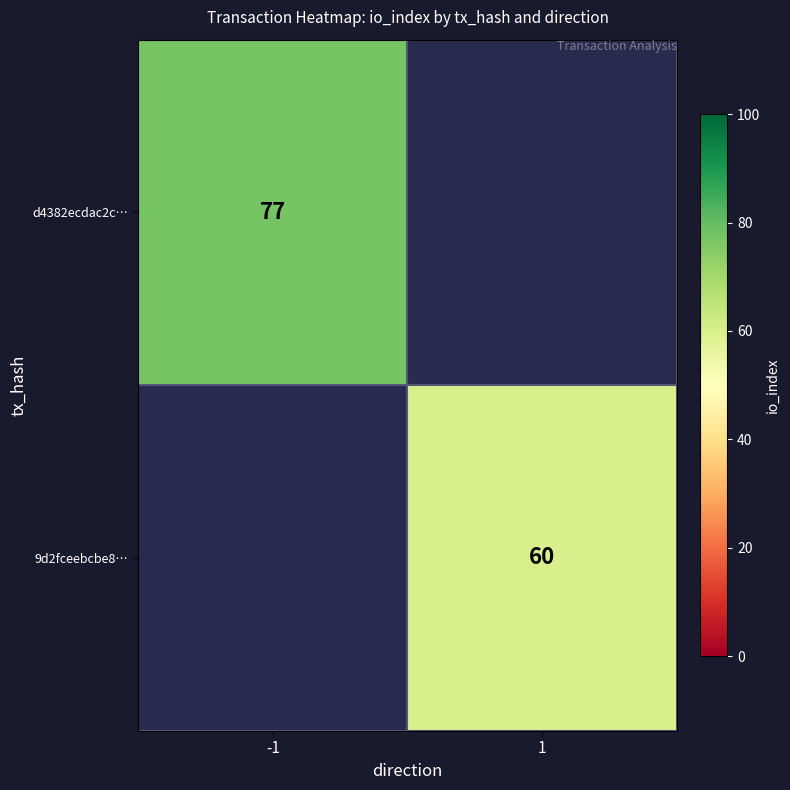

At which category does the chart reach its minimum across all series?

1